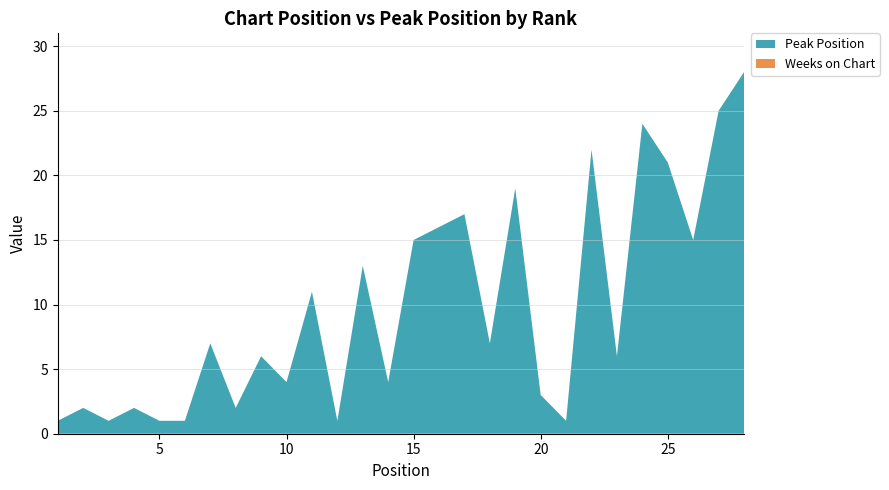

Reading right to left, list all the values displayed in this chart.

Peak Position: 28=28	27=25	26=15	25=21	24=24	23=6	22=22	21=1	20=3	19=19	18=7	17=17	16=16	15=15	14=4	13=13	12=1	11=11	10=4	9=6	8=2	7=7	6=1	5=1	4=2	3=1	2=2	1=1
Weeks on Chart: 28=0	27=0	26=0	25=0	24=0	23=0	22=0	21=0	20=0	19=0	18=0	17=0	16=0	15=0	14=0	13=0	12=0	11=0	10=0	9=0	8=0	7=0	6=0	5=0	4=0	3=0	2=0	1=0